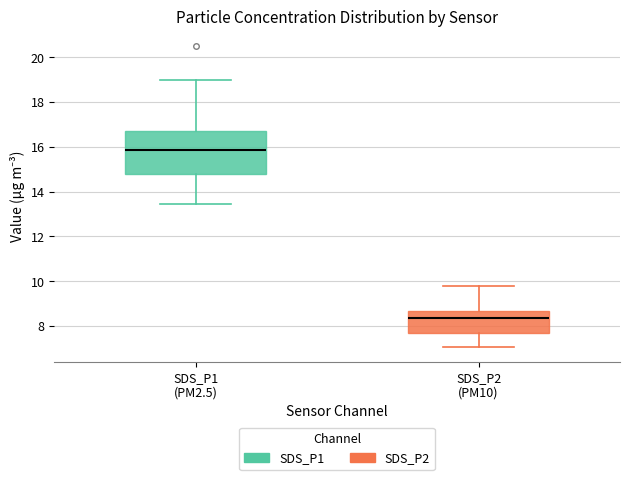

Reading left to right, transcribe this box plot: for each box, give where its median line is, the range the box spans, and where its two whiskers end, as read against the y-axis. The values are not printed on the chart, so give them approximately, as read against the axis.

SDS_P1 (PM2.5): median 15.8, box 14.8 to 16.8, whiskers 13.4 to 19.0
SDS_P2 (PM10): median 8.4, box 7.6 to 8.6, whiskers 7.0 to 9.8